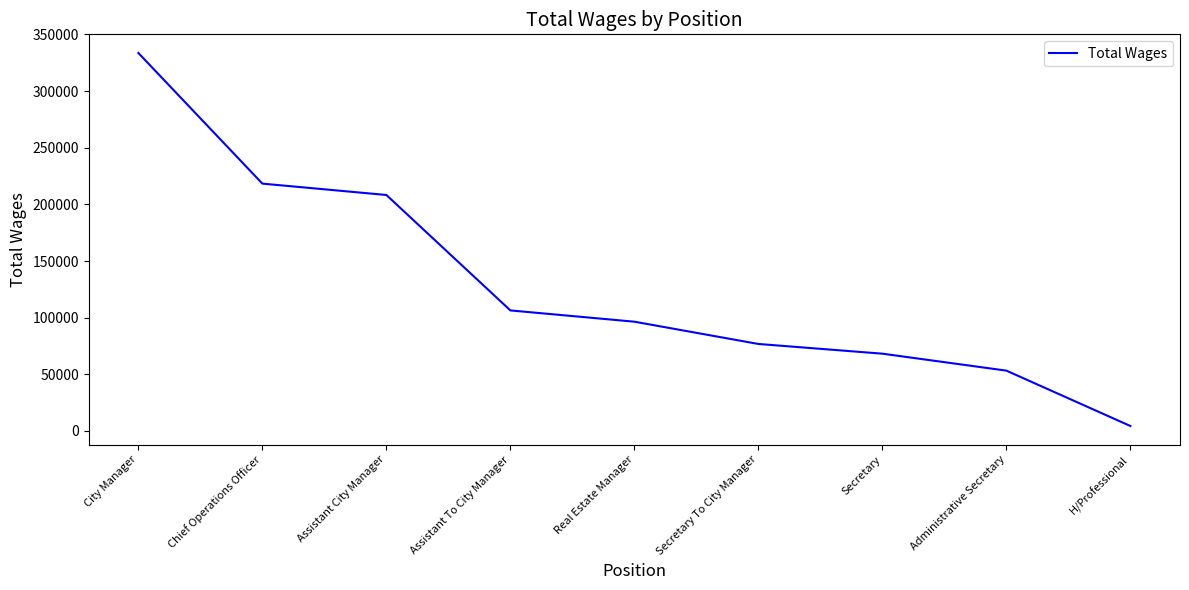

What is the sum of all values?

1165838